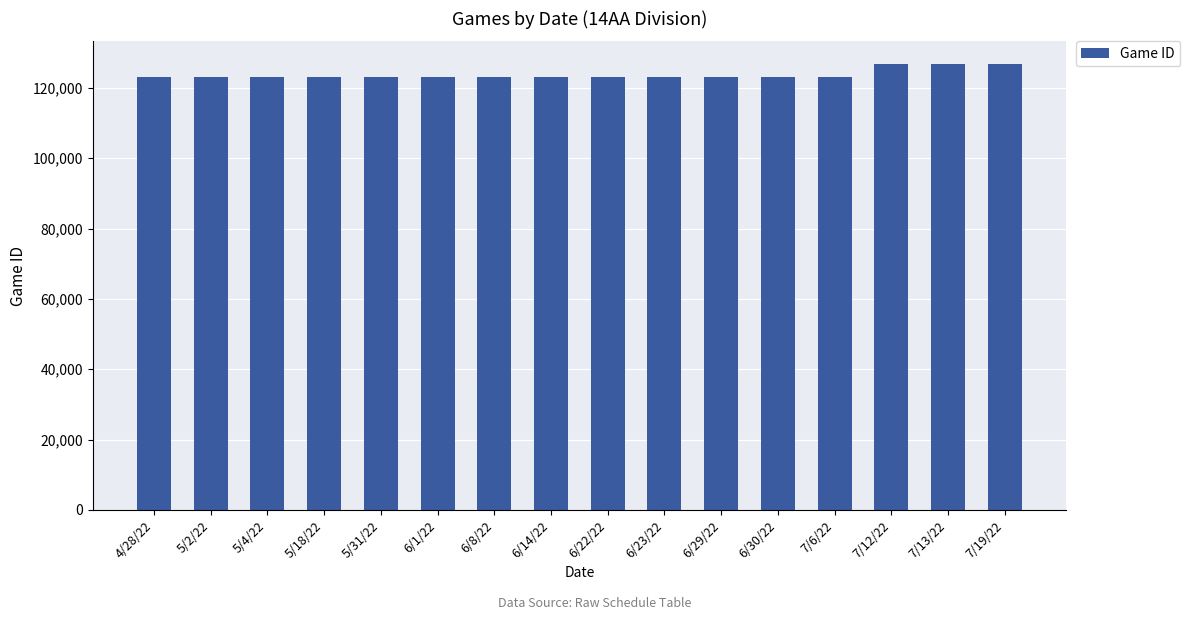

What is the label of the 1st bar from the right?

7/19/22